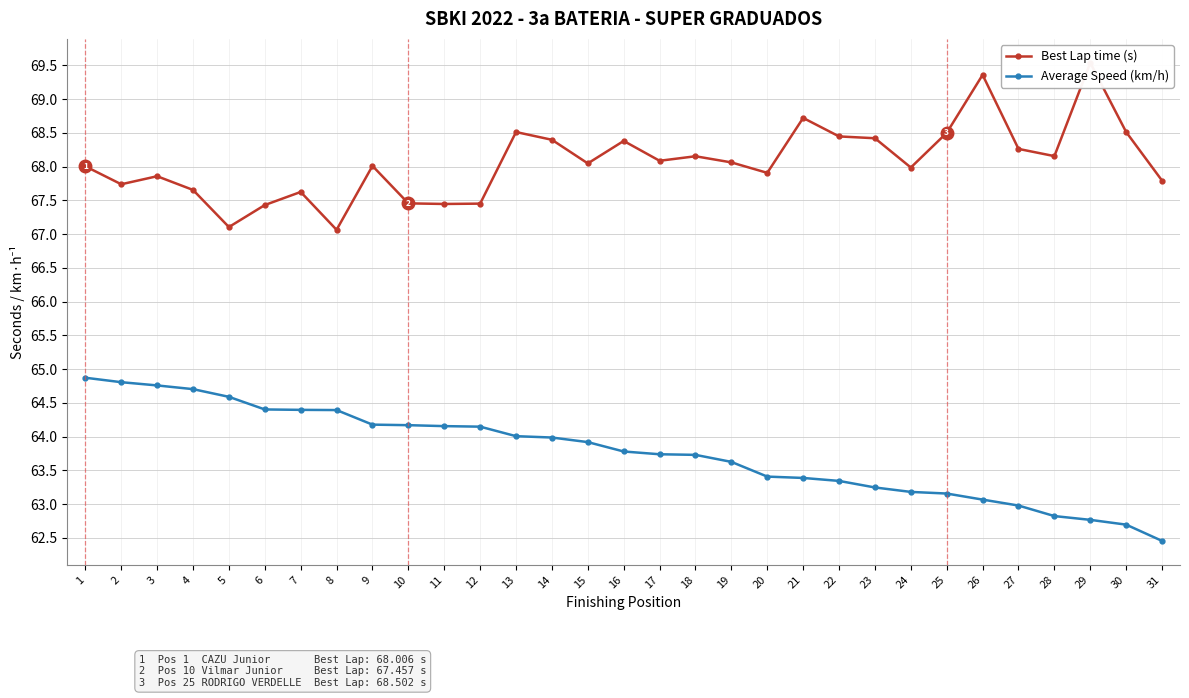

The value of Best Lap time (s) at 16 is 68.4. True or false?

True